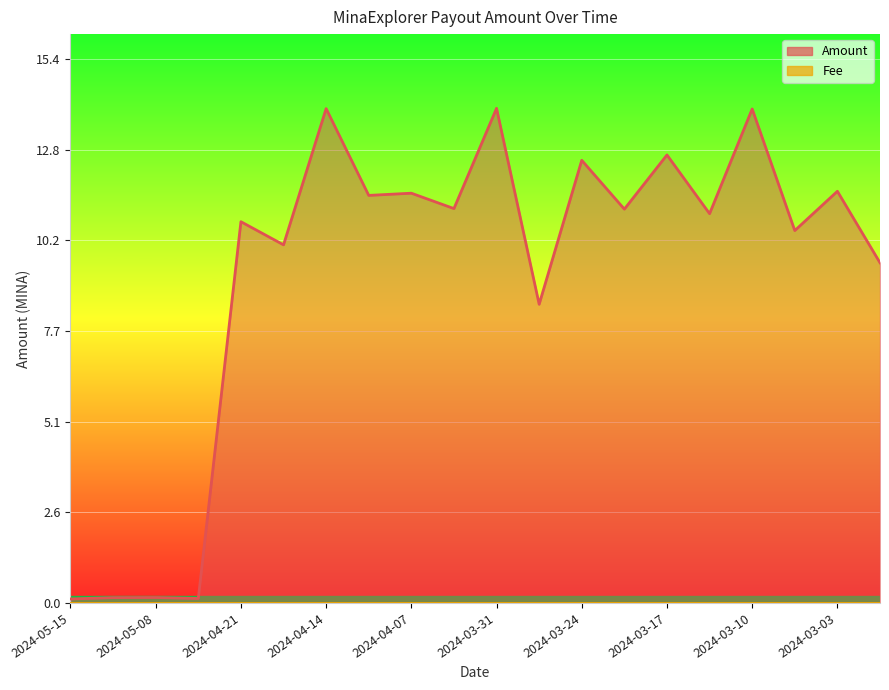

Count the number of values greater than 11.

10